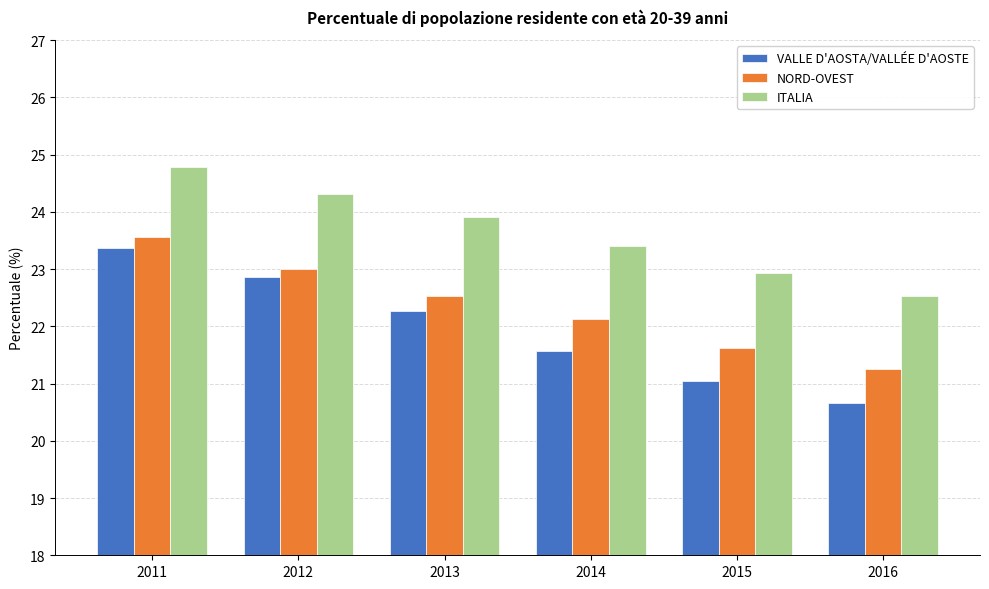

How many data points in ITALIA are above 23?

4